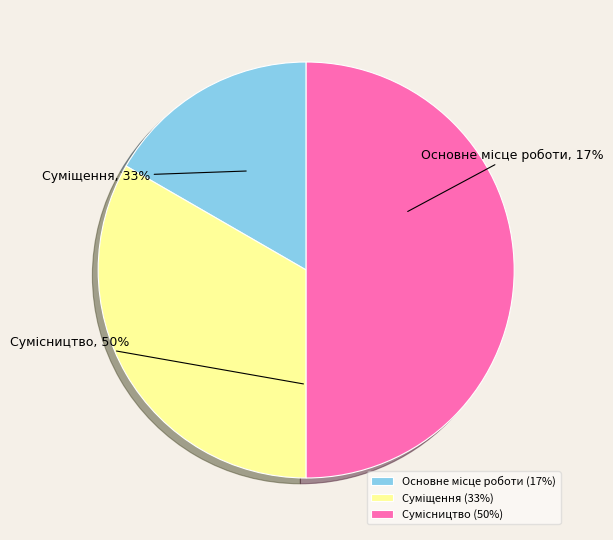

How many slices are in this pie chart?

3